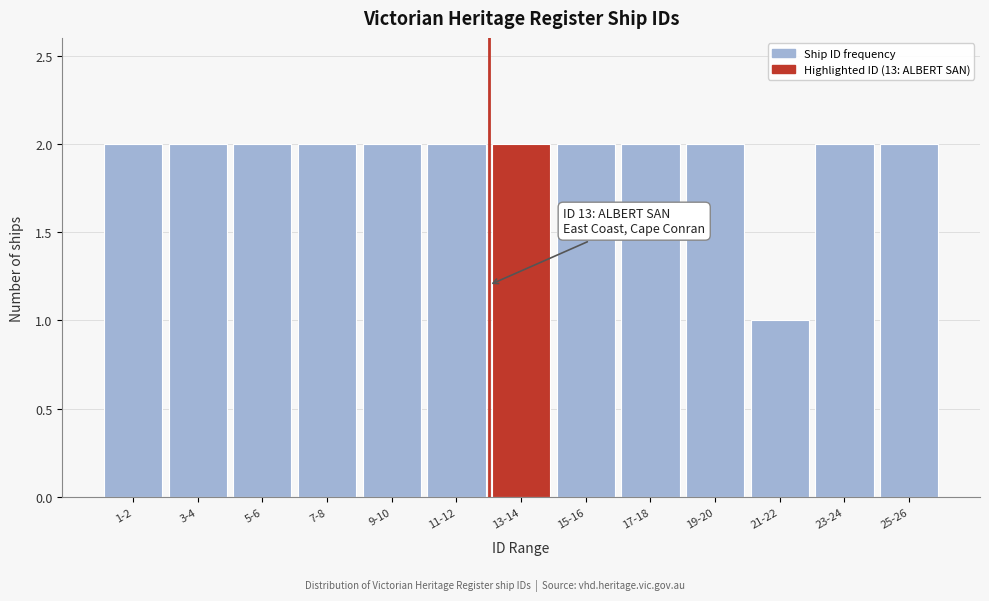

Reading right to left, extract all data points from this chart.

2	2	1	2	2	2	2	2	2	2	2	2	2